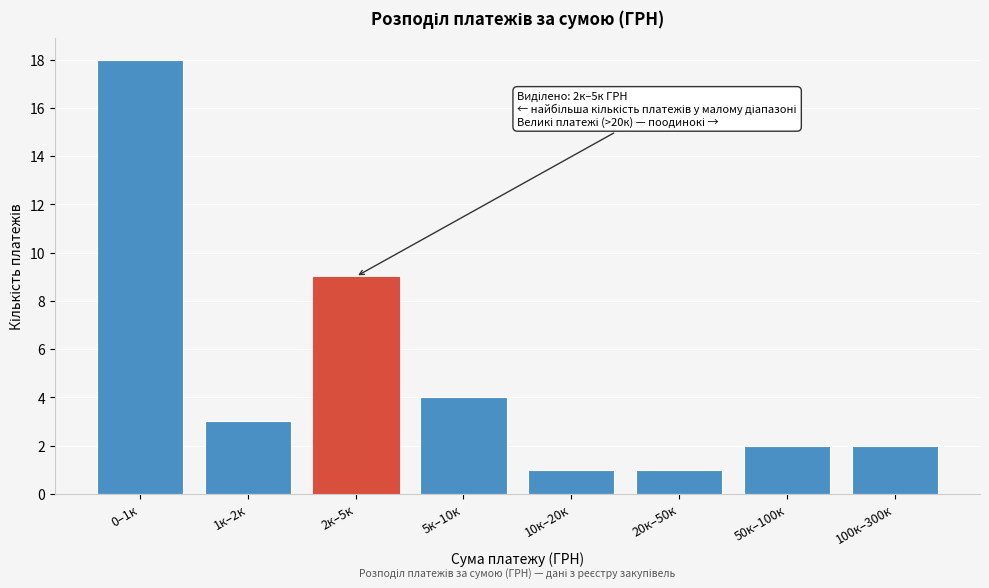

Reading left to right, what are all the values shown in this chart?

0–1к=18	1к–2к=3	2к–5к=9	5к–10к=4	10к–20к=1	20к–50к=1	50к–100к=2	100к–300к=2